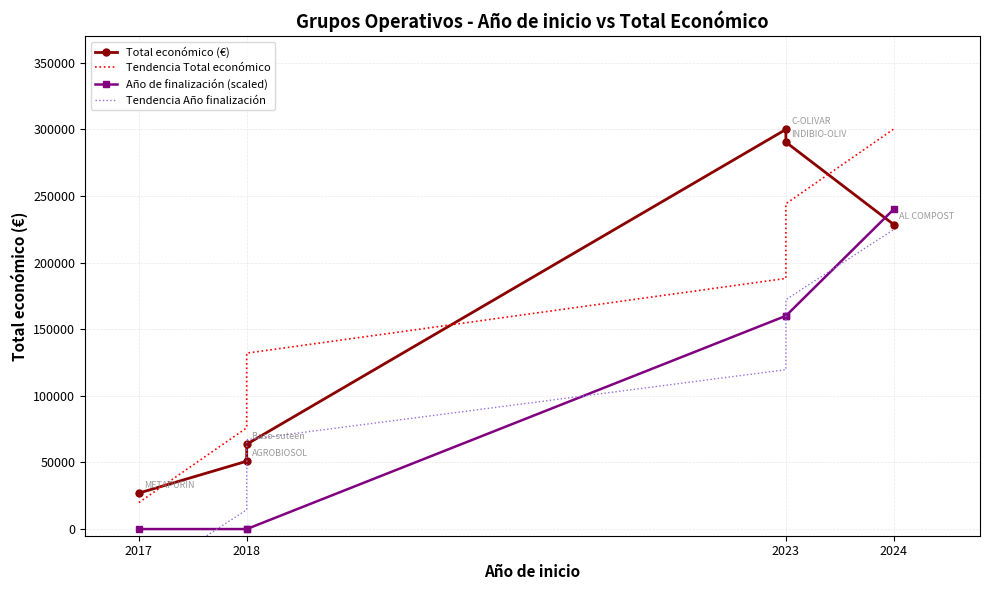

What is the difference between the second highest and second lowest values in the Tendencia Total económico series?

168175.0